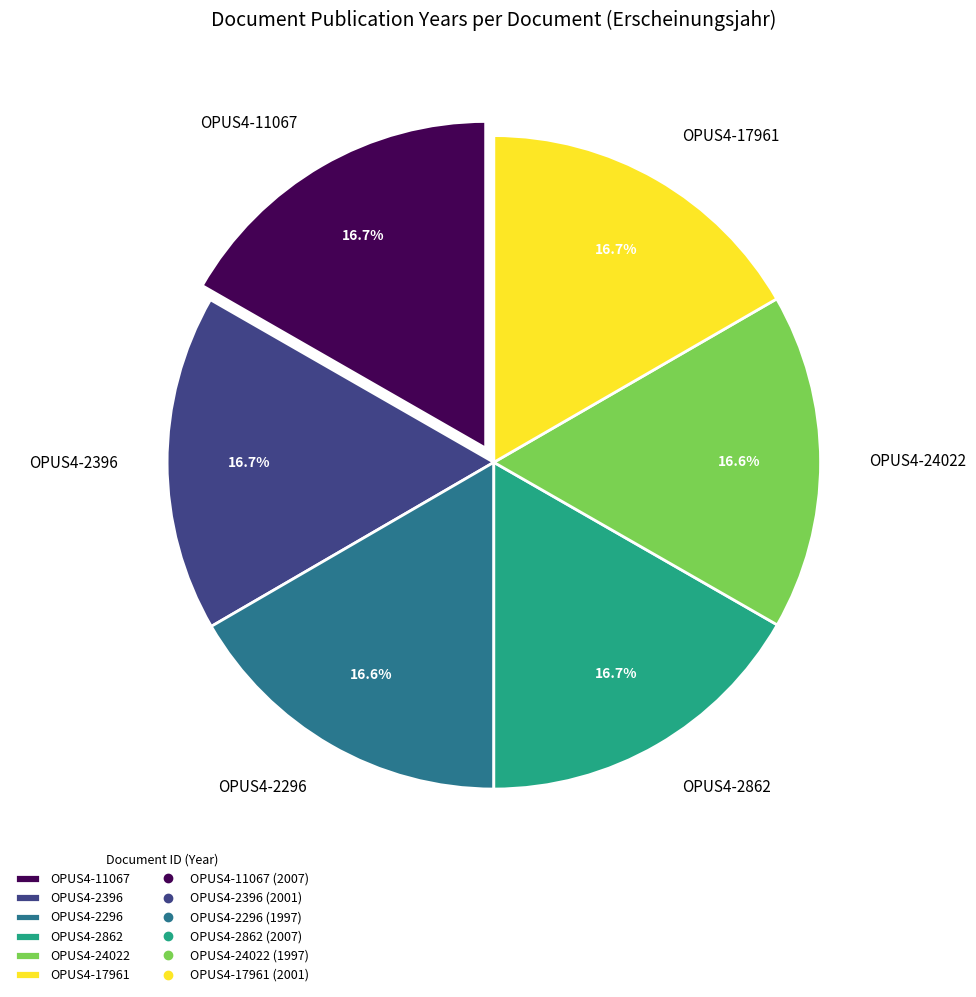

How much of the chart is everything except OPUS4-2296?

83.4%